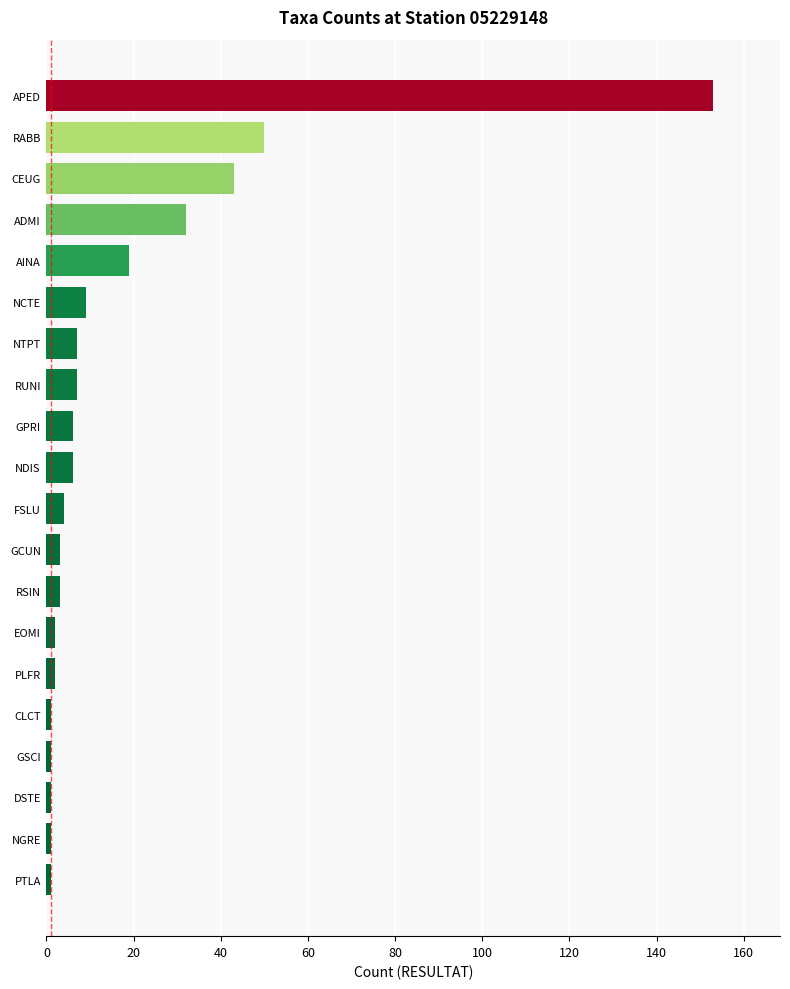

What is the minimum value shown in the chart?

1